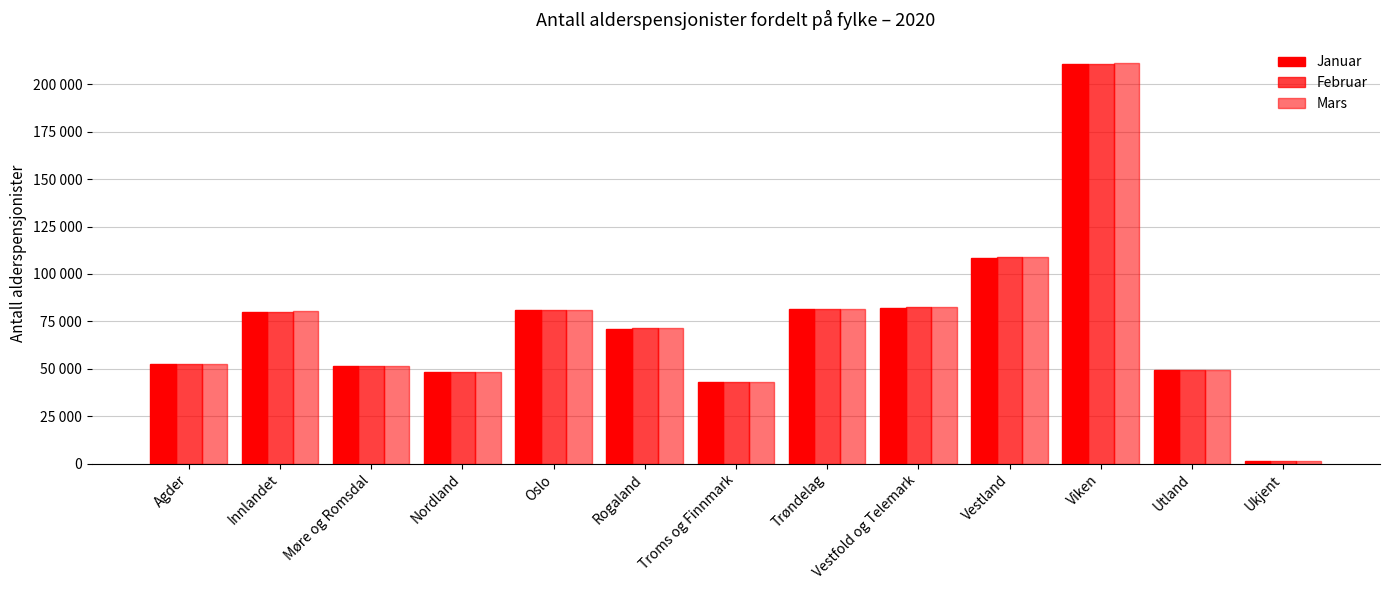

Does the chart contain stacked bars?

No